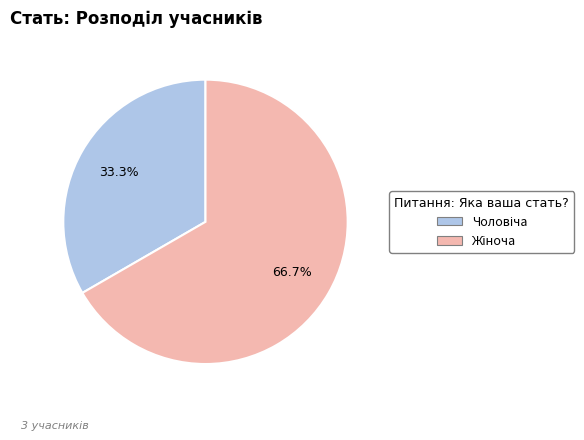

Is there a majority slice in this chart?

Yes